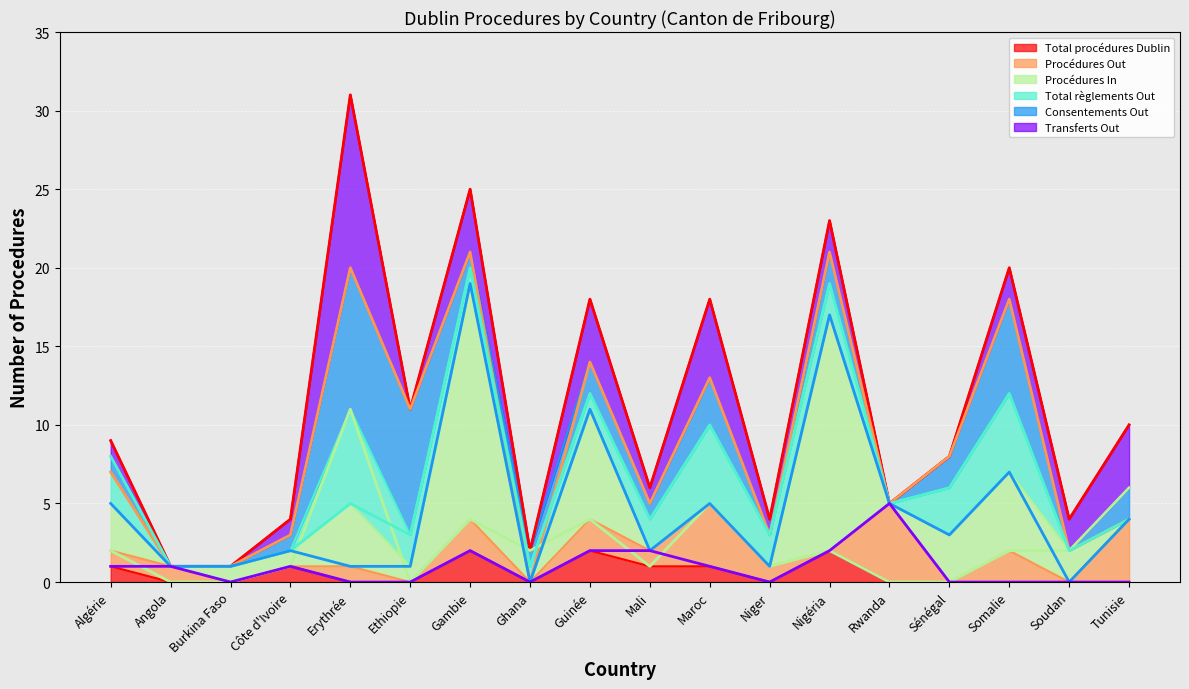

How many series are shown in this chart?

6